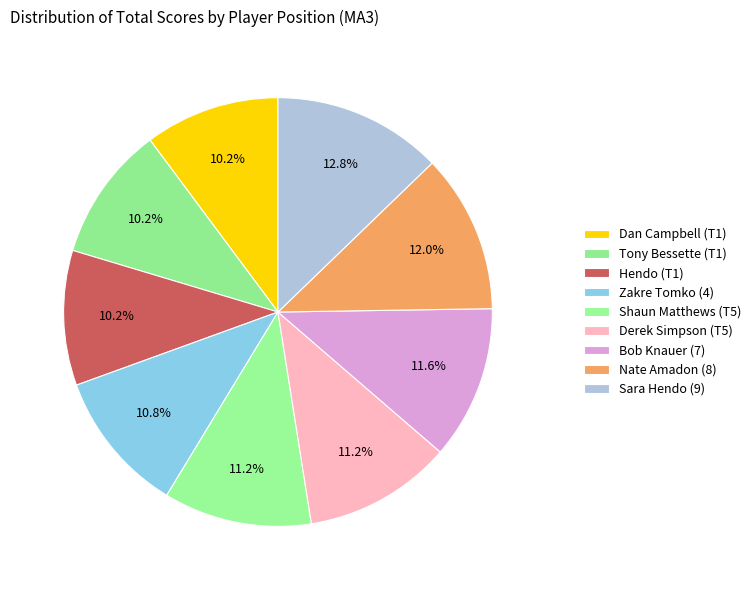

Is there any slice that represents more than half of the pie?

No